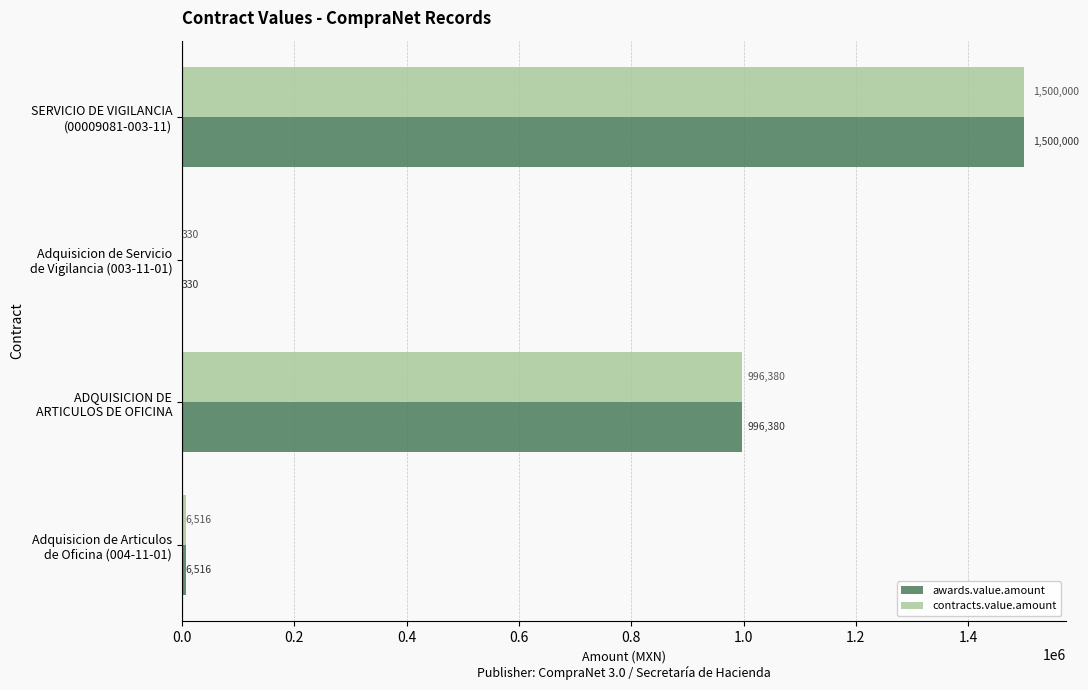

What is the greatest value displayed?

1500000.0